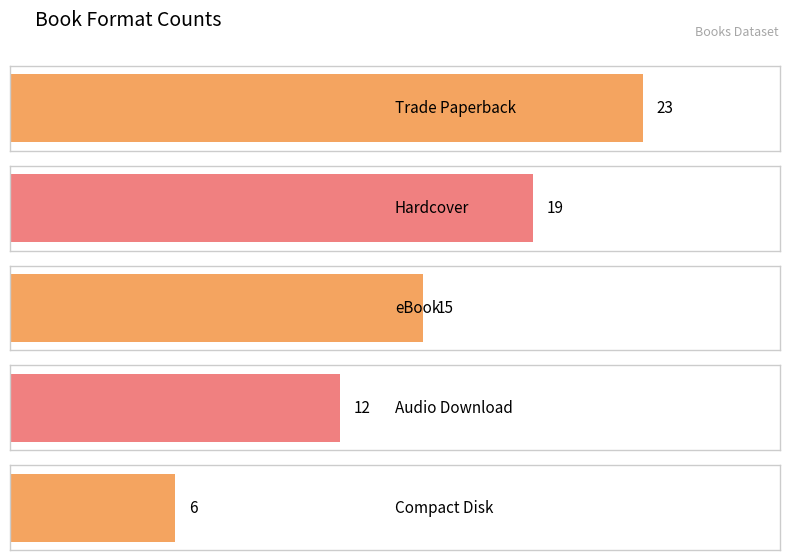

What is the label of the 1st bar from the right?

Compact Disk